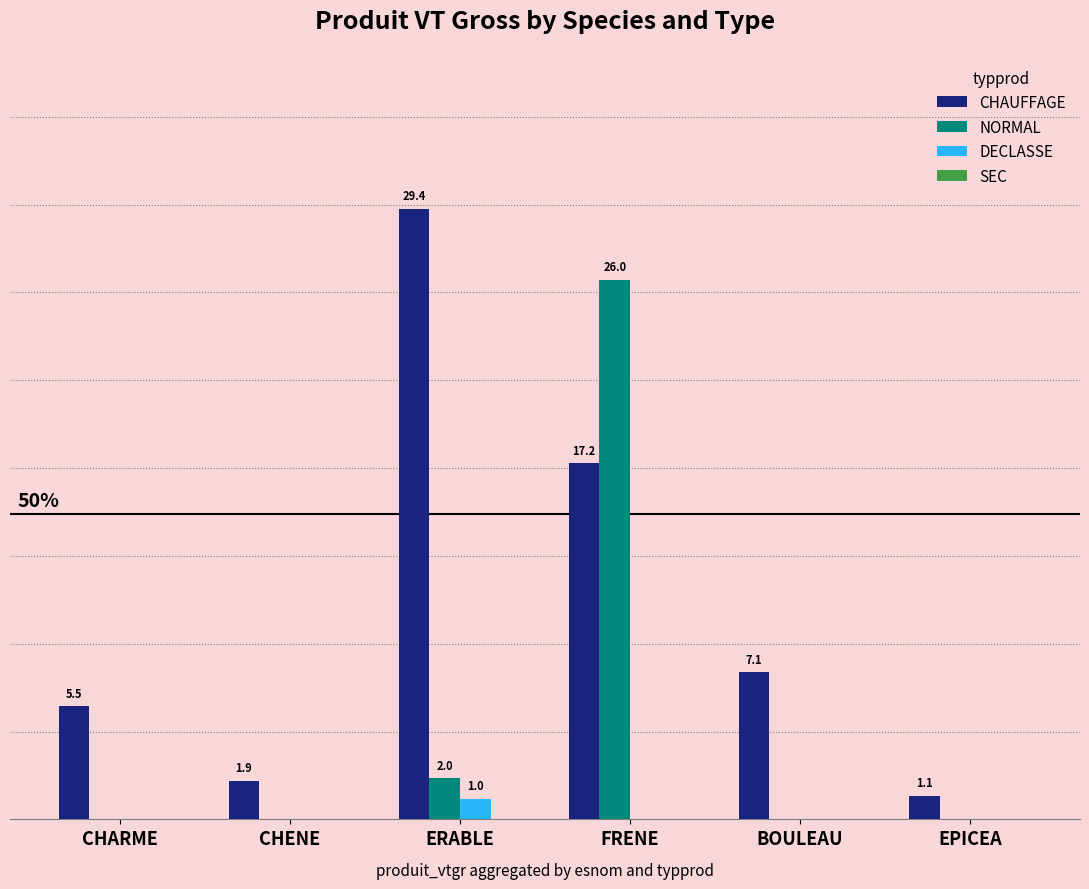

Which category has the highest value in the NORMAL series?

FRENE